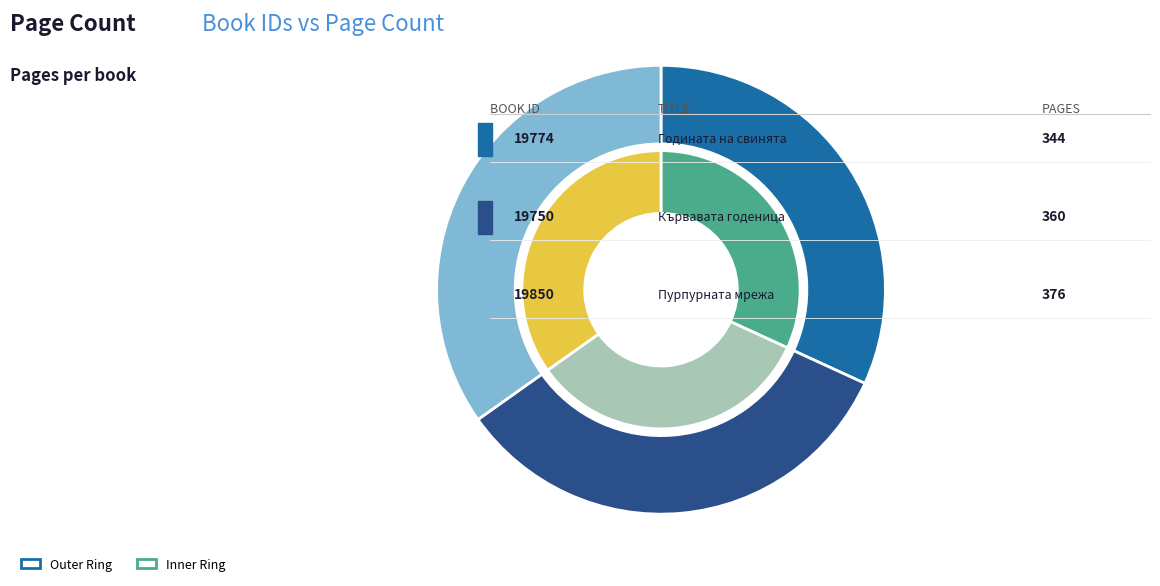

Which category has the biggest portion of the pie?

19850